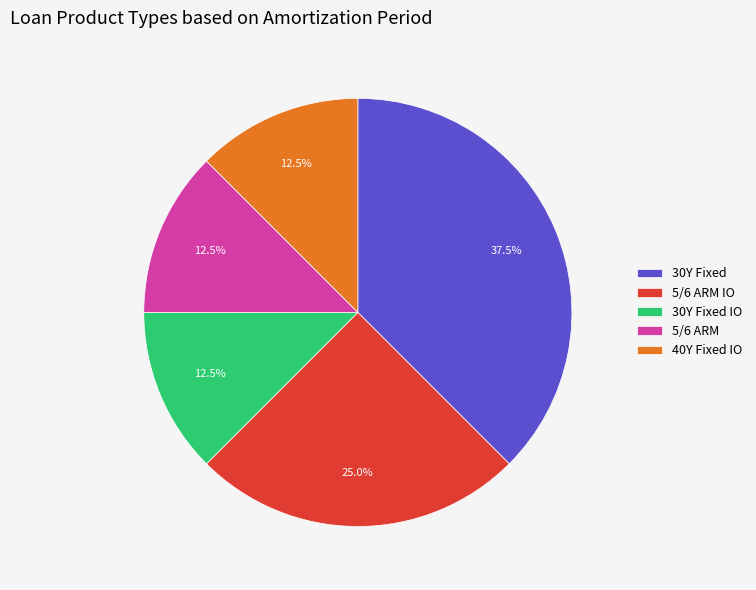

What is the largest slice in the pie chart?

30Y Fixed